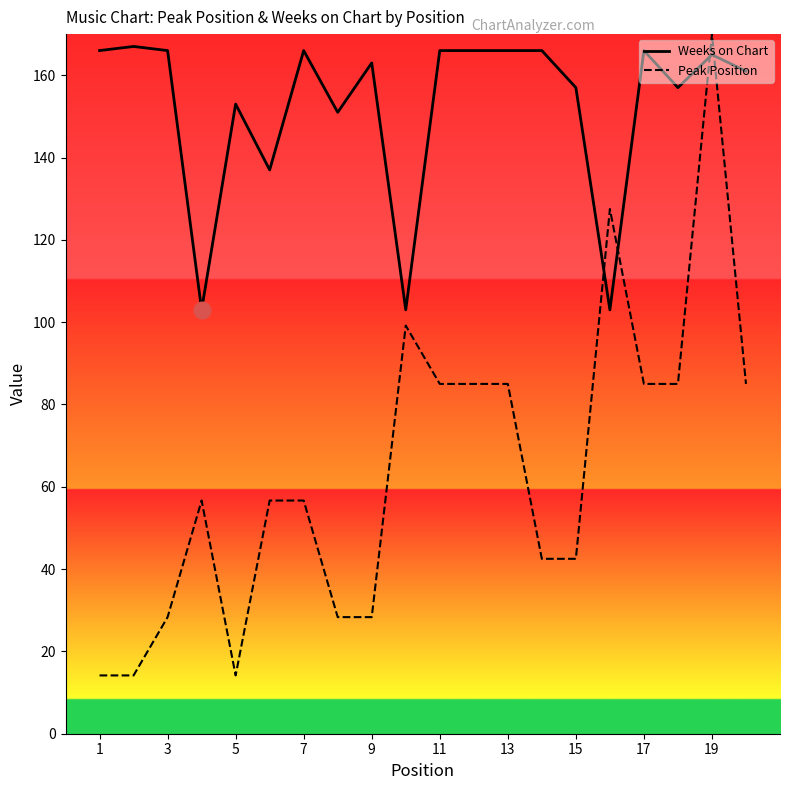

How many values in the Peak Position series are below 56?

8